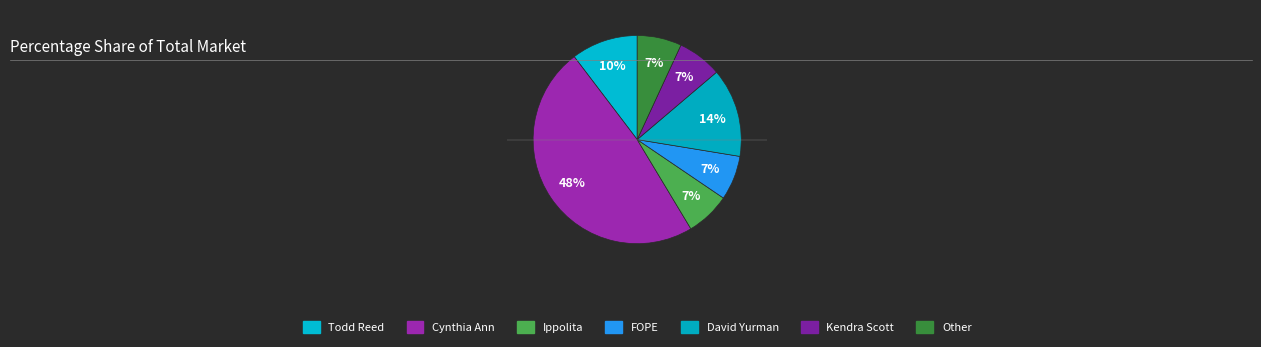

To the nearest percent, what portion does Kendra Scott represent?

7%